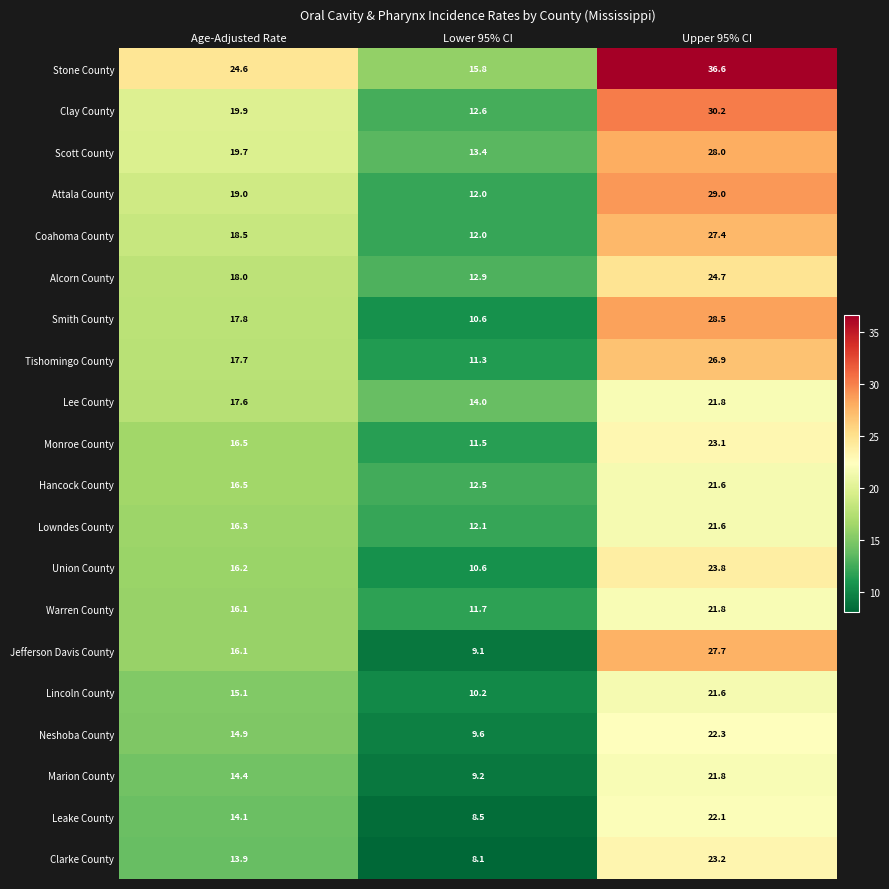

List the labels in order of Attala County value, smallest first.

Lower 95% CI, Age-Adjusted Rate, Upper 95% CI